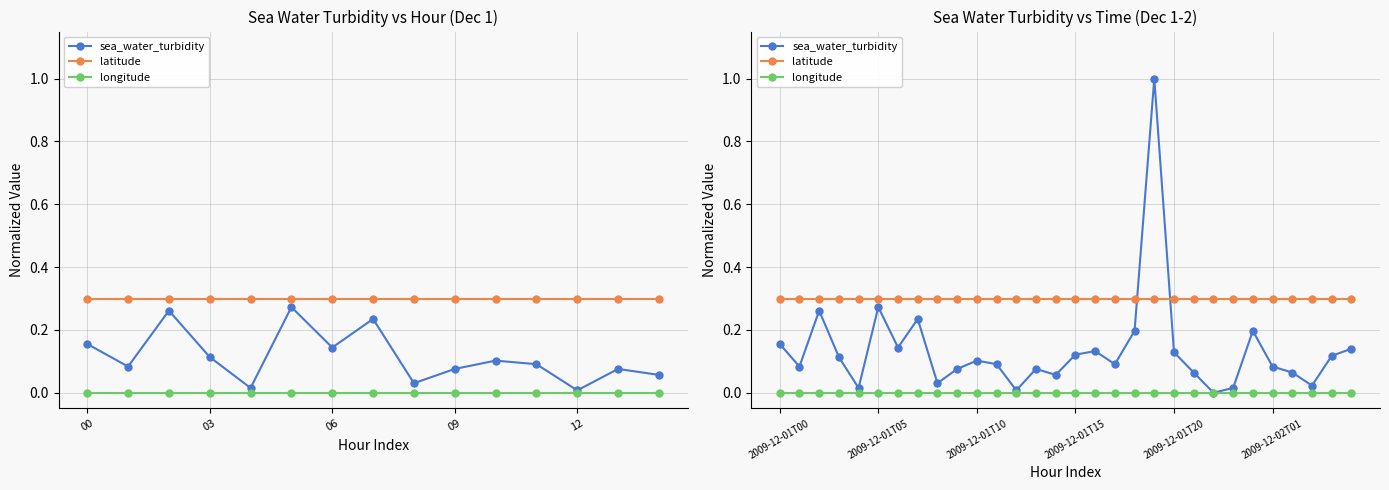

What is the approximate value of sea_water_turbidity at 17?

0.1